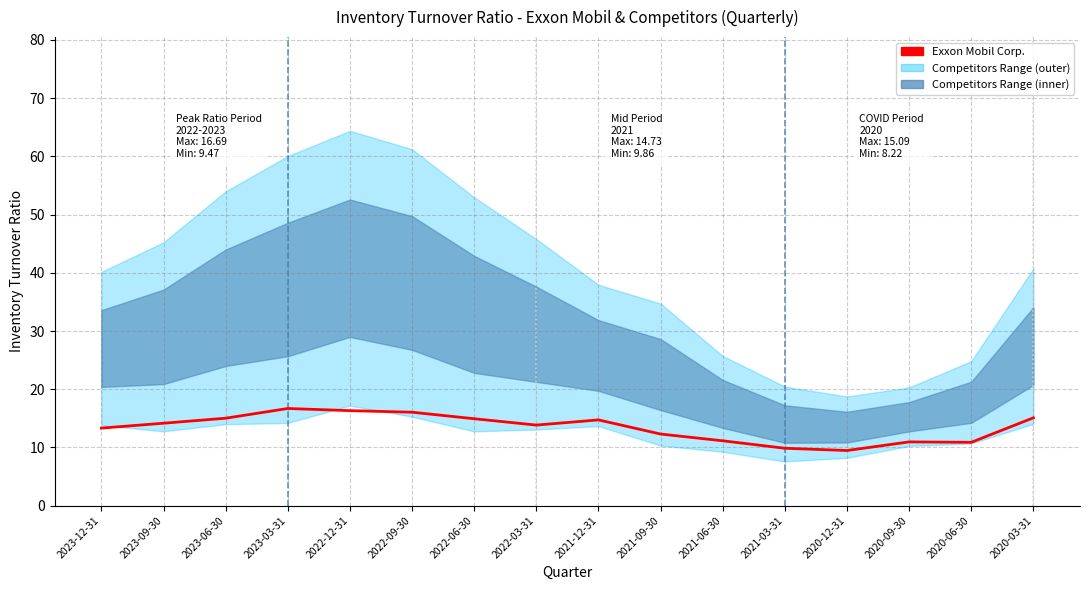

Is this an area chart (filled region under the line)?

No